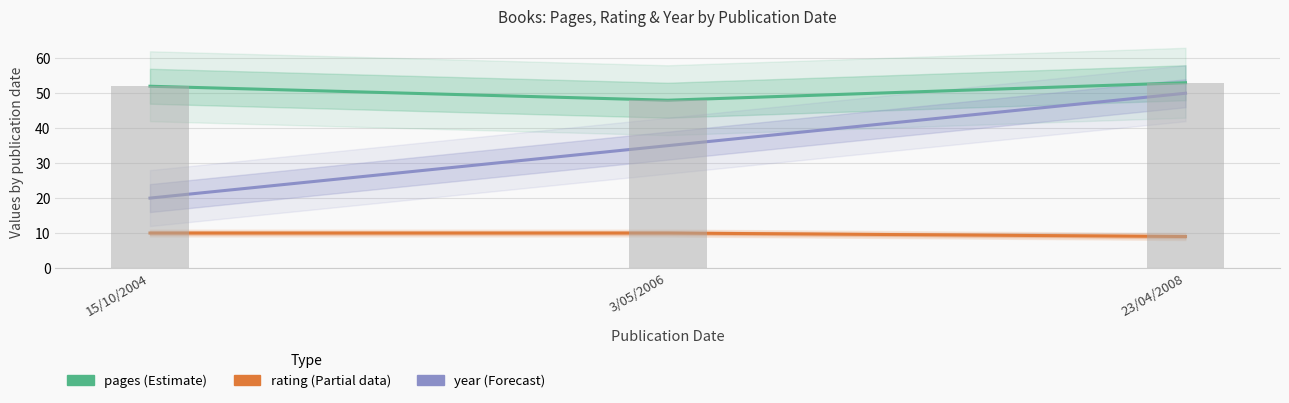

What is the total value across all series at 3/05/2006?

141